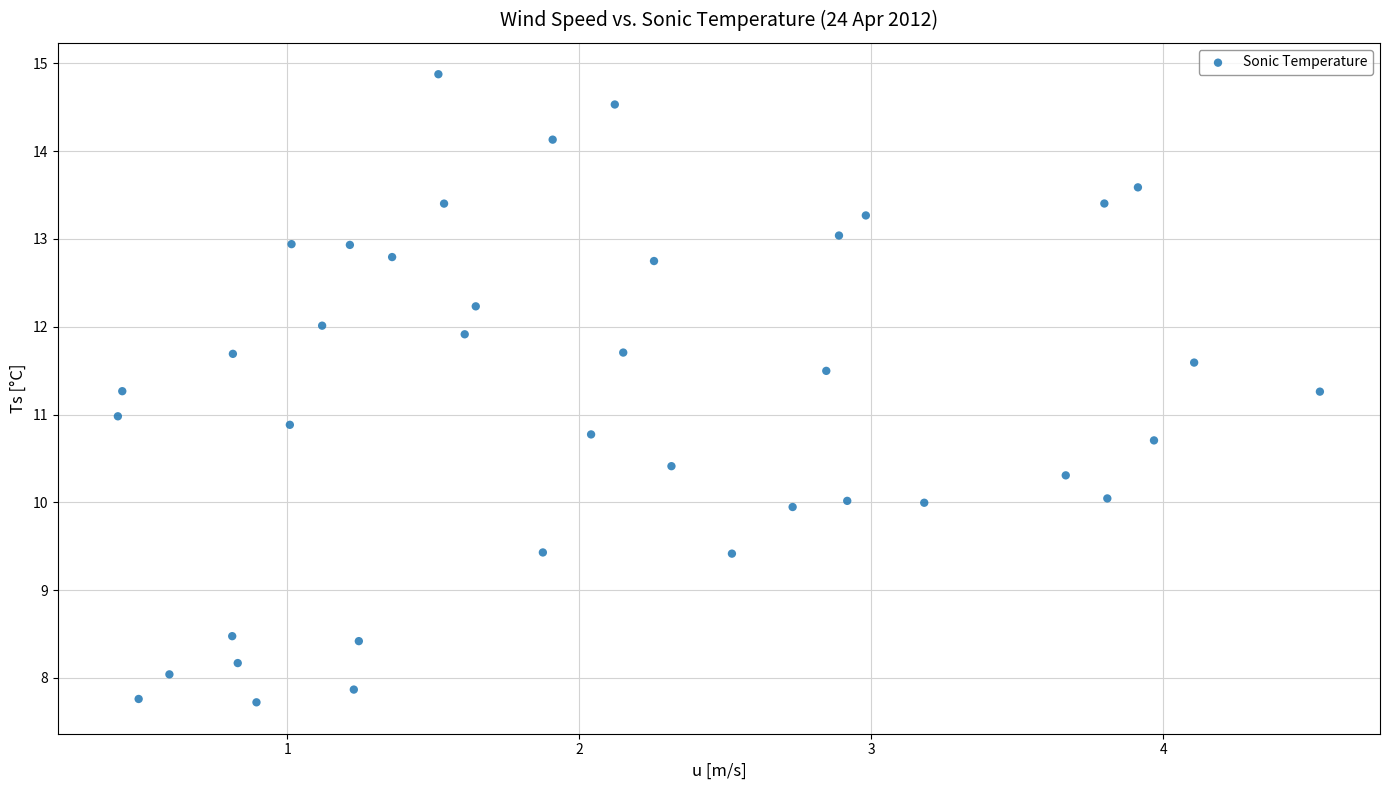

What is the range of Y values (max minus min)?

7.2